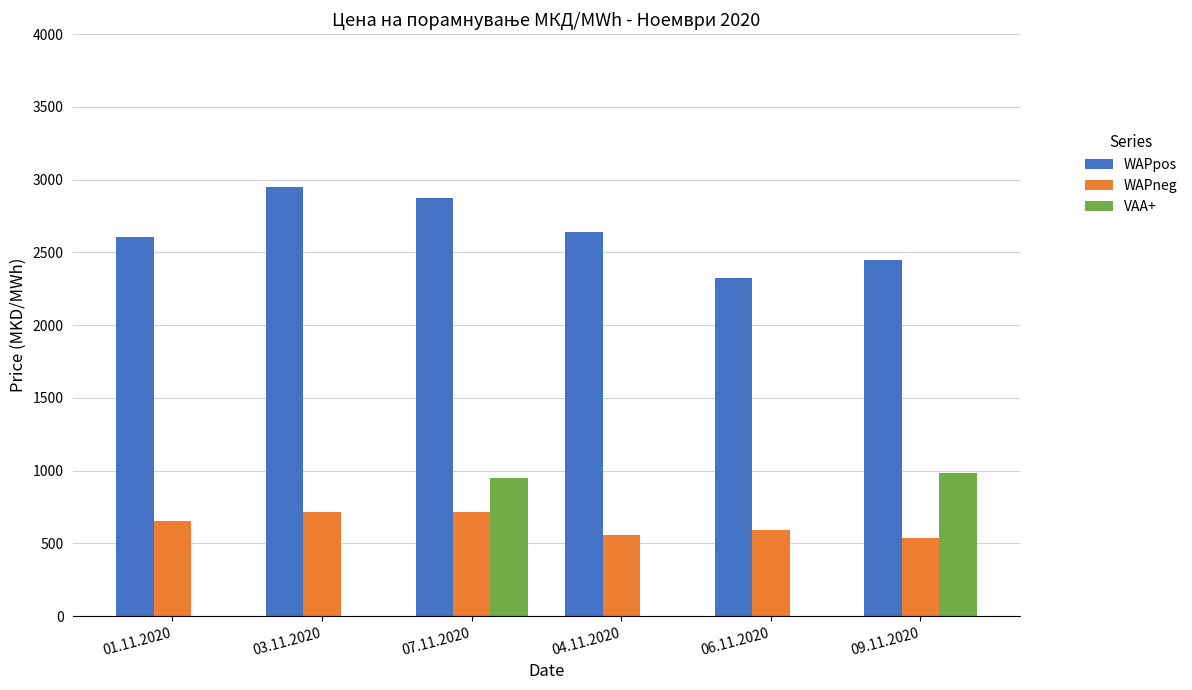

Which series has the largest total across all categories?

WAPpos